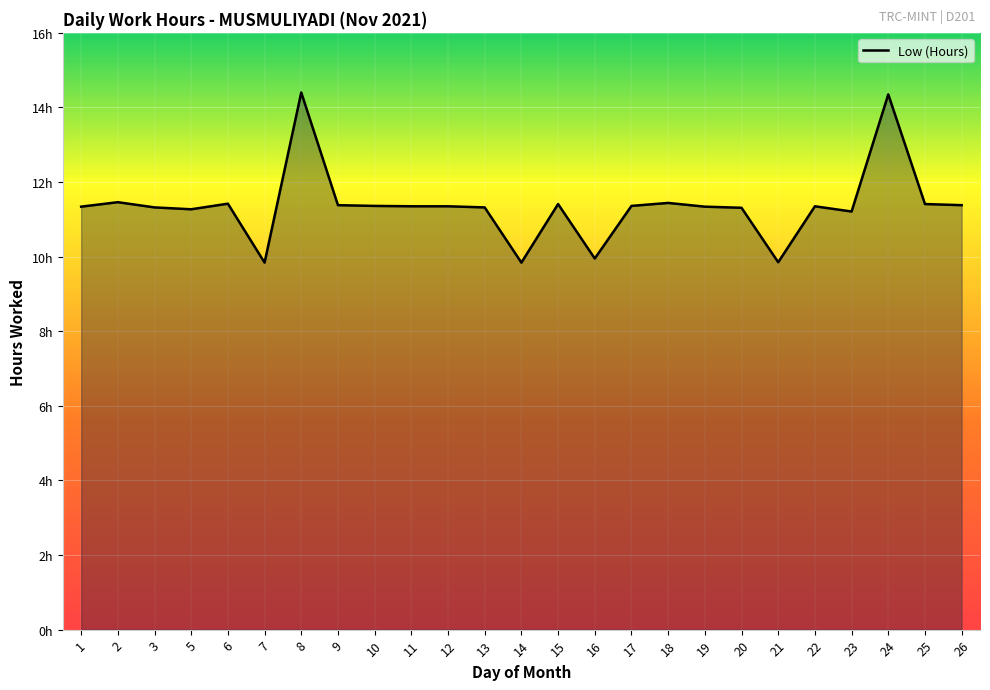

Is it true that the value at 20 is 11.3?

True